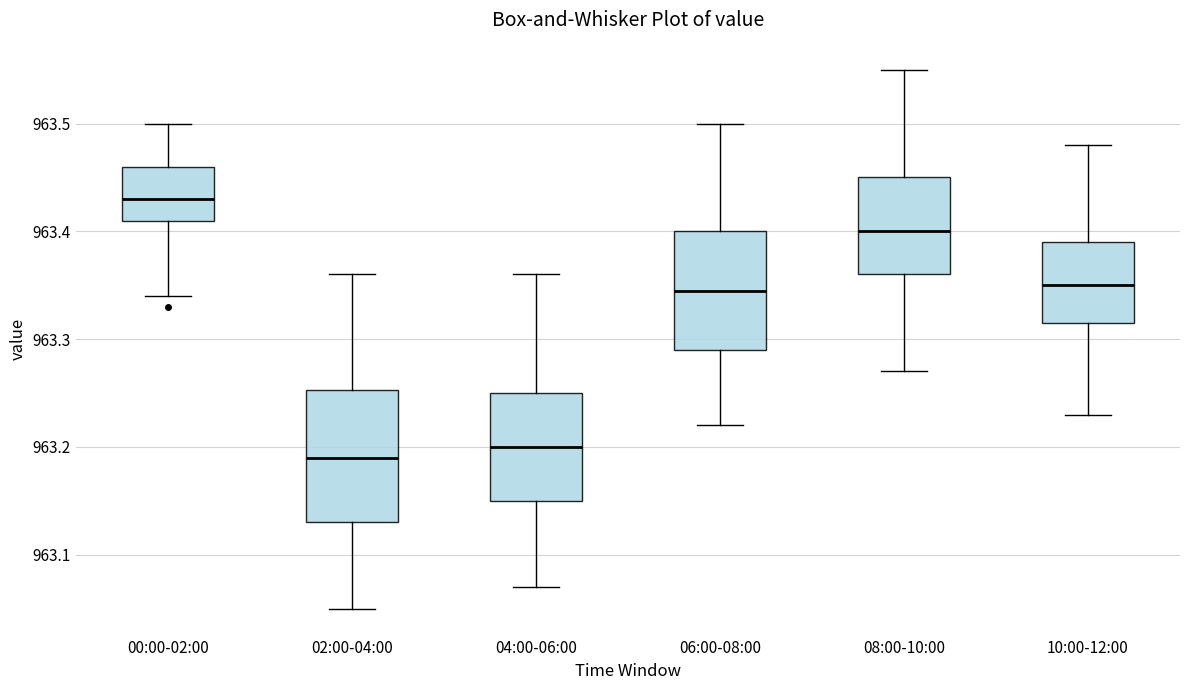

Which box has the highest median line?

00:00-02:00